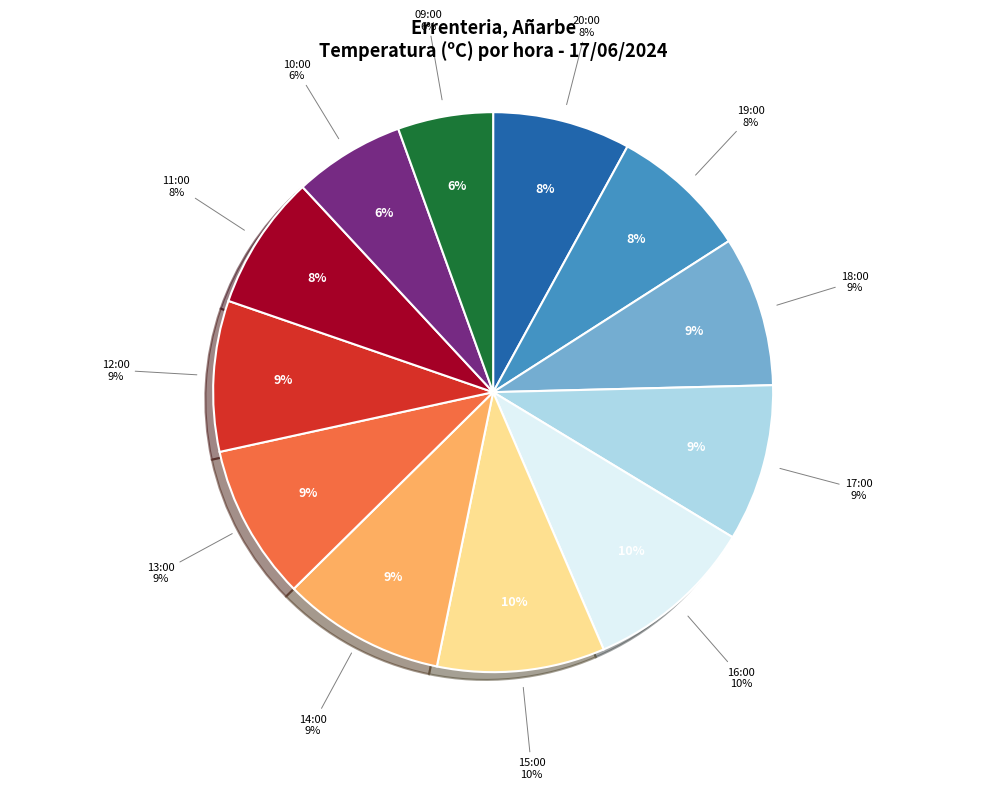

What percentage is the 17:00 slice, to the nearest percent?

9%